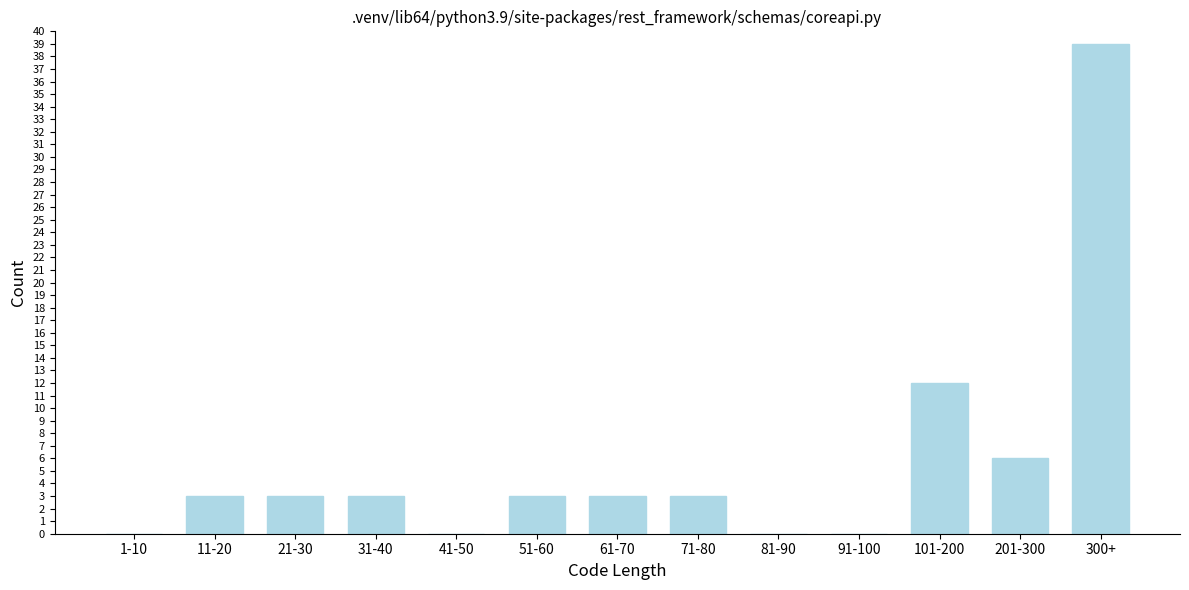

Reading right to left, list all the values displayed in this chart.

300+=39	201-300=6	101-200=12	91-100=0	81-90=0	71-80=3	61-70=3	51-60=3	41-50=0	31-40=3	21-30=3	11-20=3	1-10=0